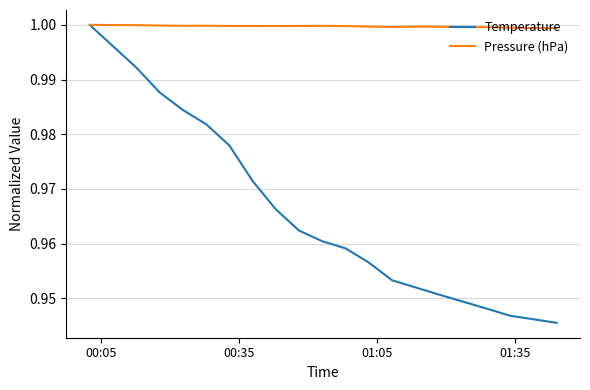

Which series has the largest total across all categories?

Pressure (hPa)